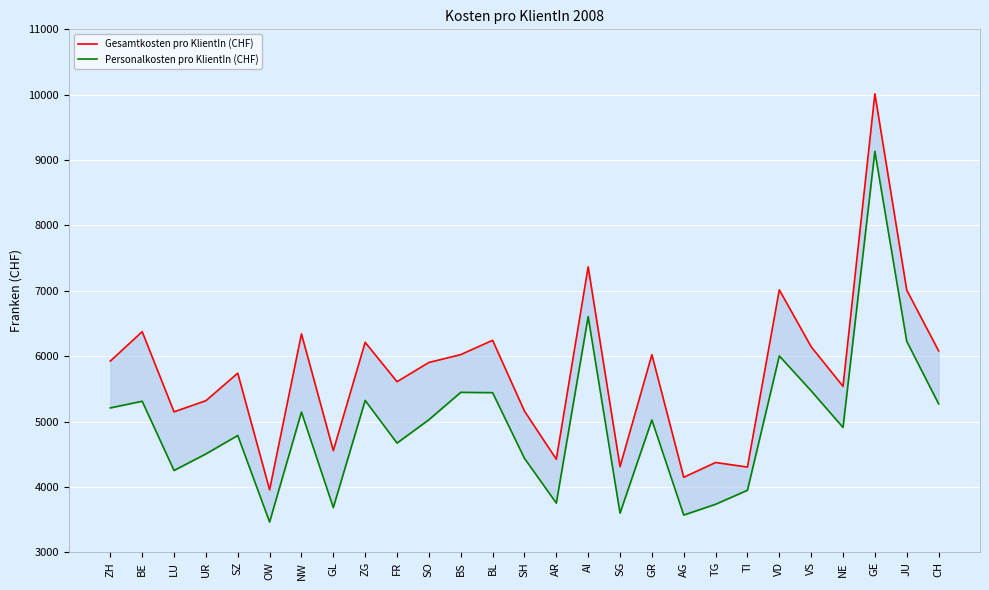

What is the sum of all Gesamtkosten pro KlientIn (CHF) values?

155293